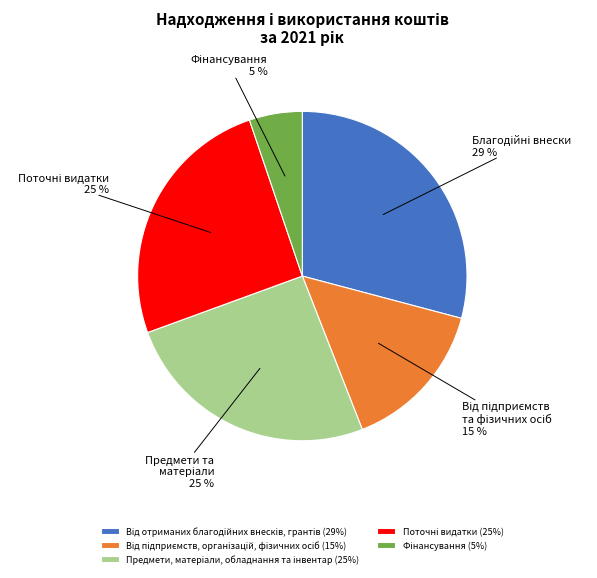

Is there a majority slice in this chart?

No